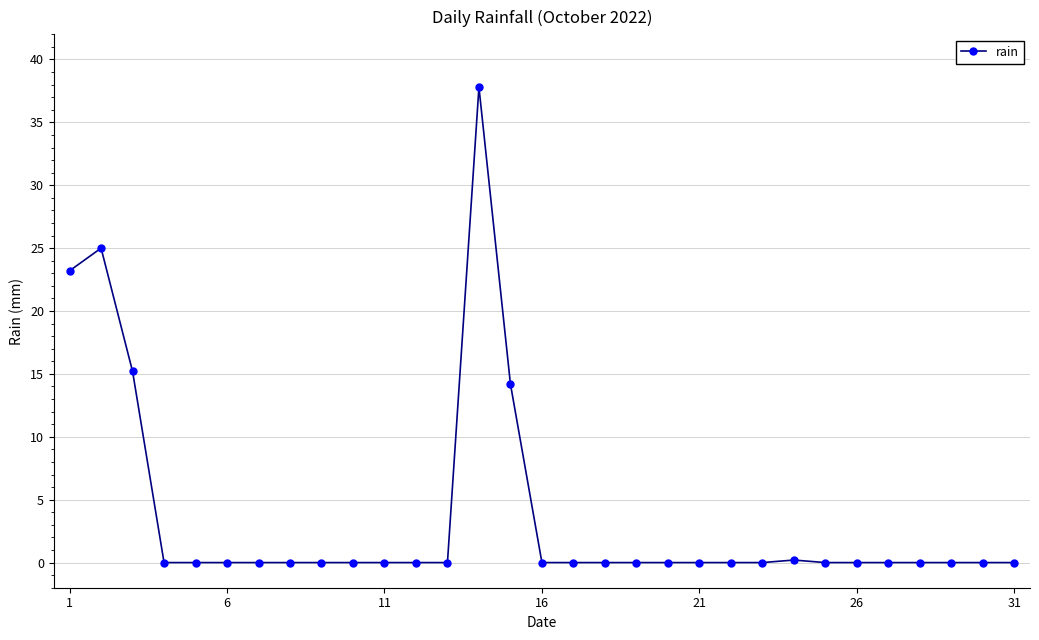

How many distinct data groups are displayed?

1